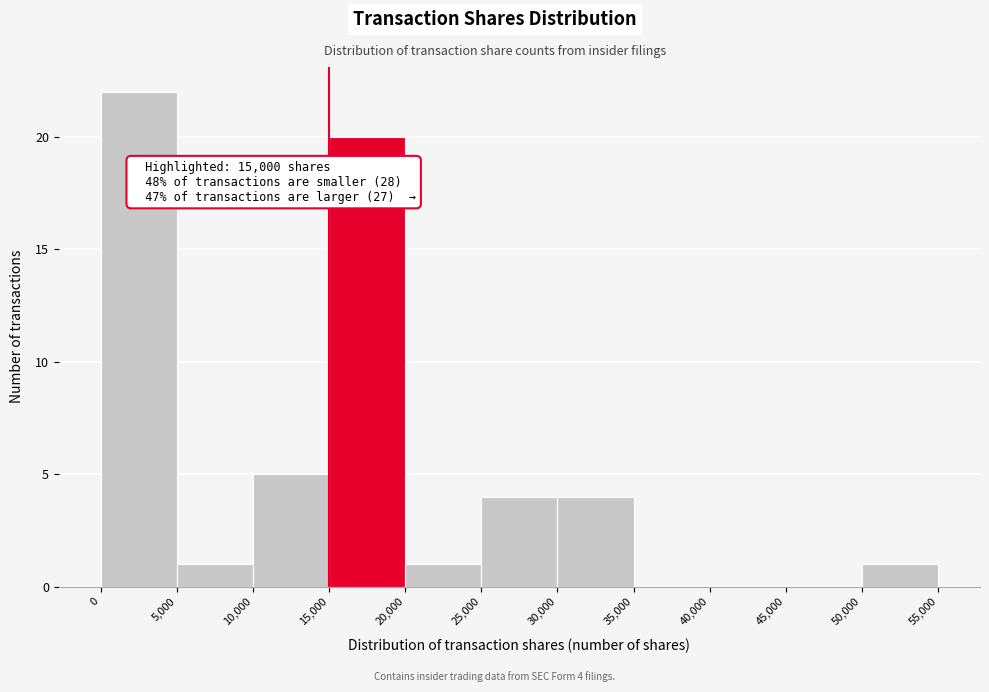

Which range on the x-axis has the tallest bar?

0 to 5,000